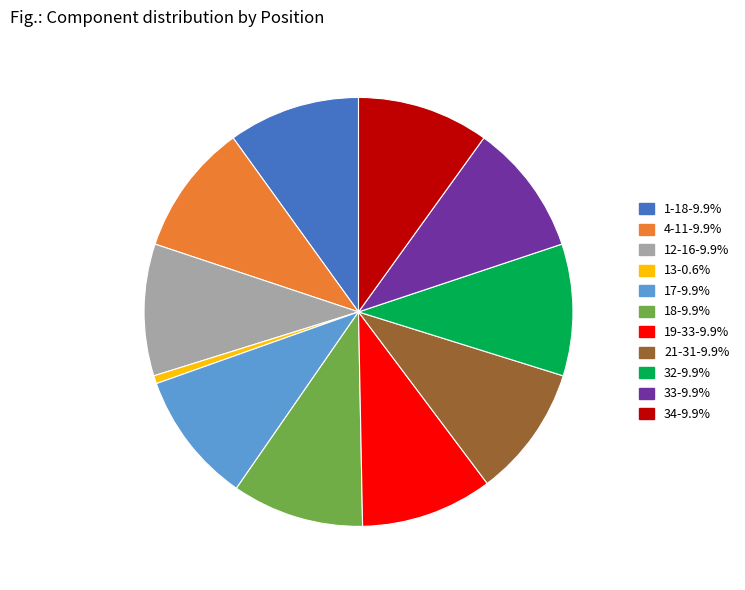

Is 33 the majority of the pie?

No